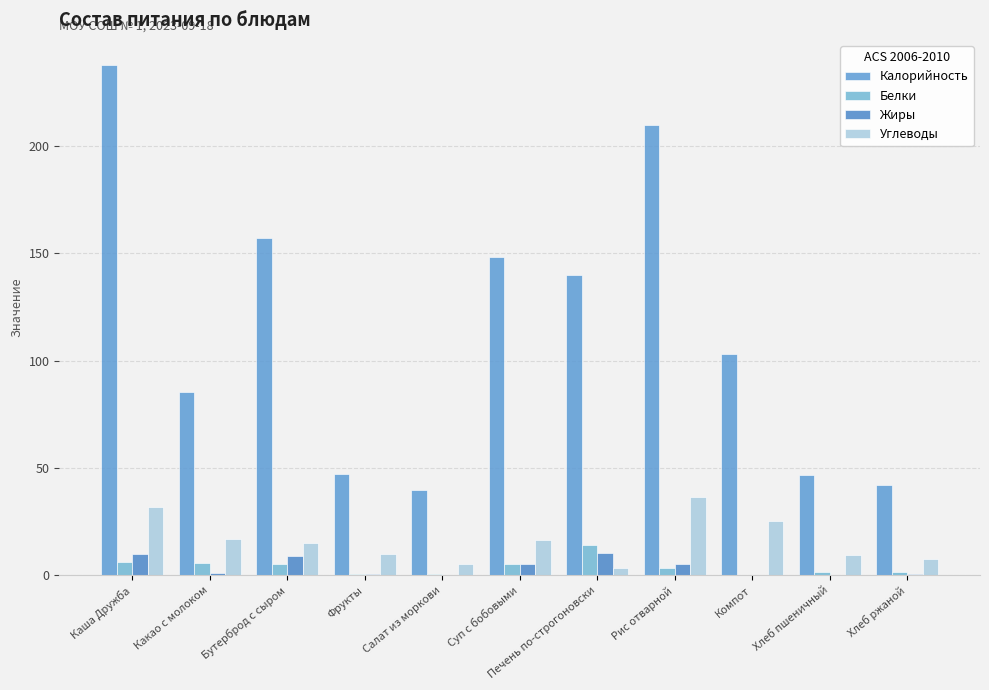

The Углеводы series shows 2.7 at Фрукты. True or false?

False